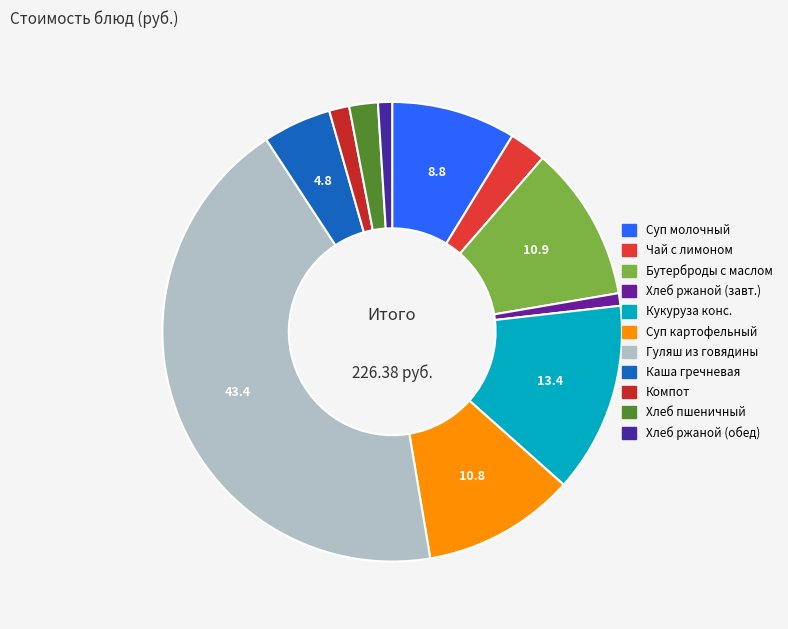

To the nearest percent, what percentage of the pie is Хлеб пшеничный?

2%